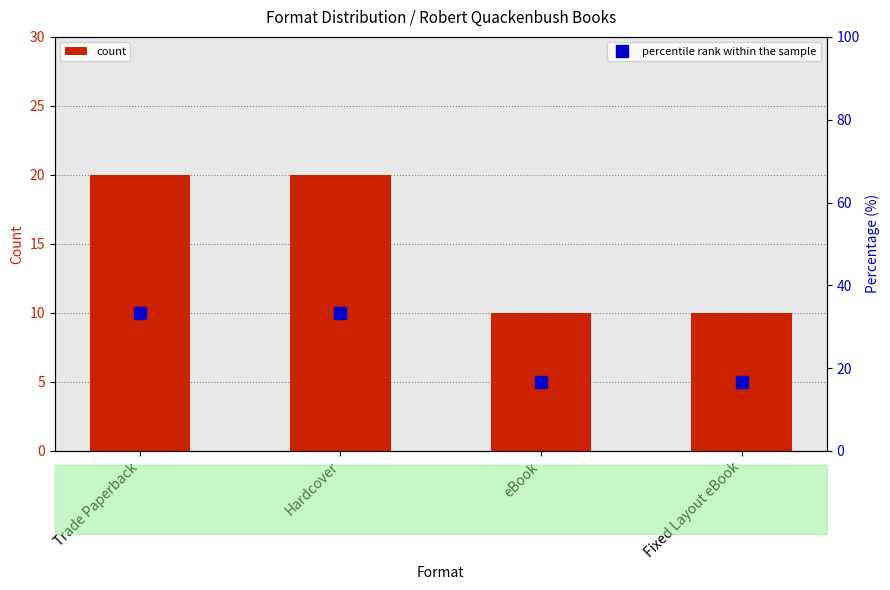

What is the difference between the maximum and second lowest values in the count series?

10